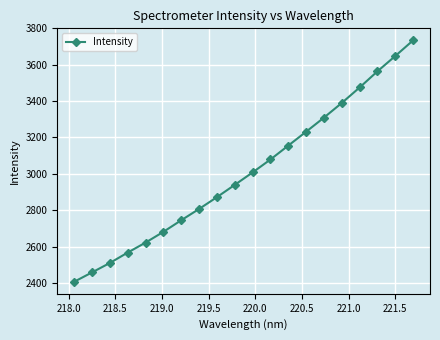

What is the minimum value shown in the chart?

2406.7